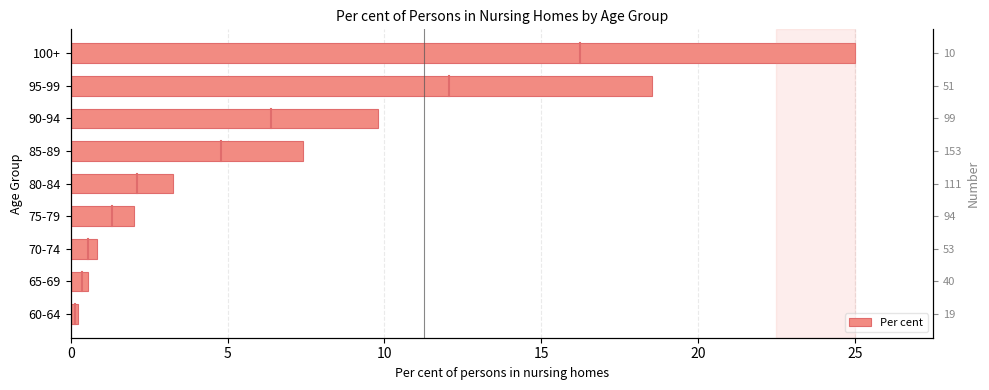

What is the sum of the values at 85-89 and 65-69?

8.0